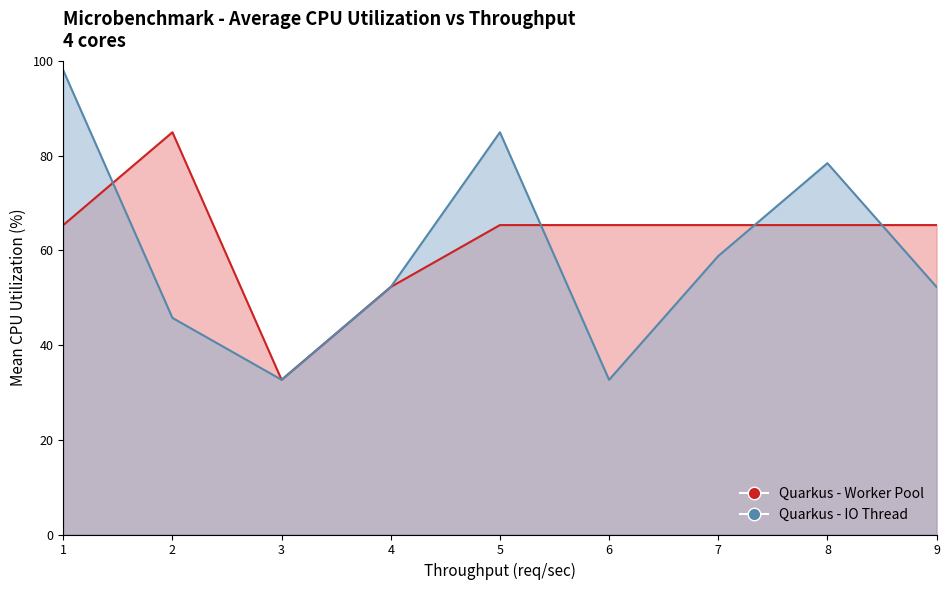

Reading right to left, transcribe all the data shown in this chart.

Quarkus - Worker Pool: 9=65.3	8=65.3	7=65.3	6=65.3	5=65.3	4=52.3	3=32.7	2=84.9	1=65.3
Quarkus - IO Thread: 9=52.3	8=78.4	7=58.8	6=32.7	5=84.9	4=52.3	3=32.7	2=45.7	1=98.0